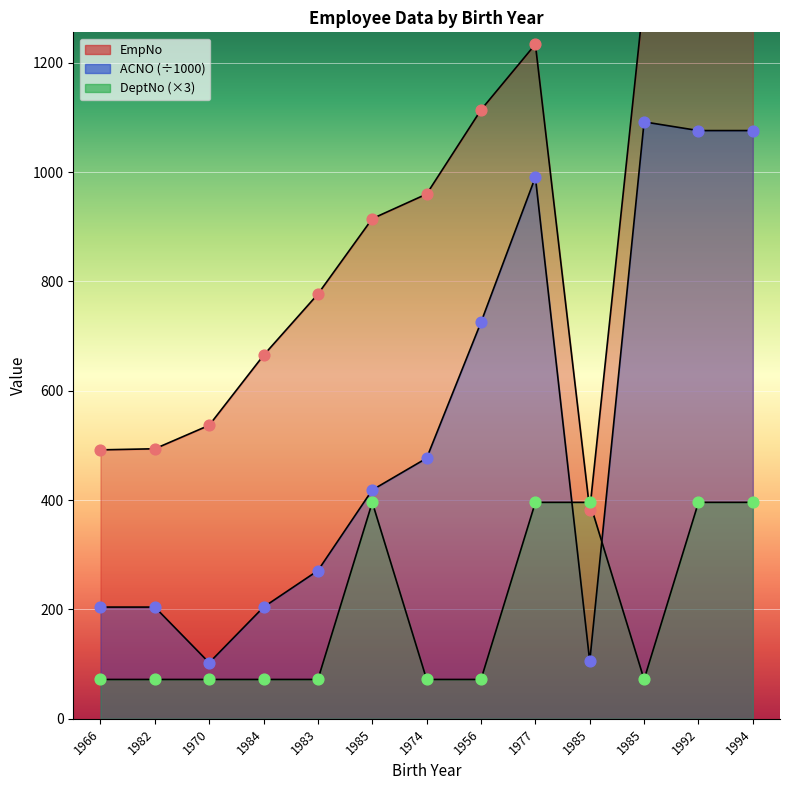

Which series has the largest Y range (max minus min)?

ACNO